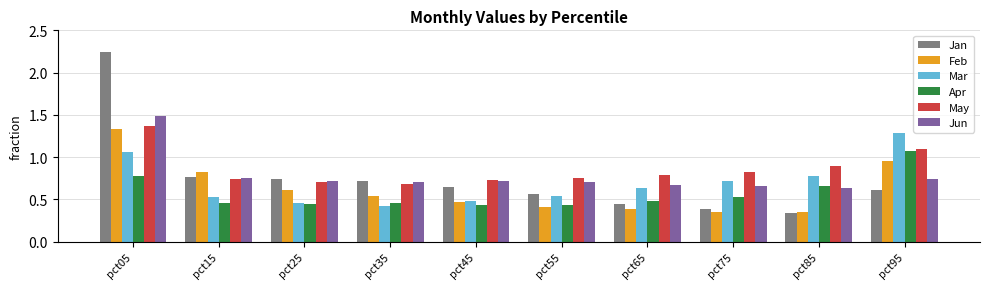

Which category has the highest value in the Apr series?

pct95